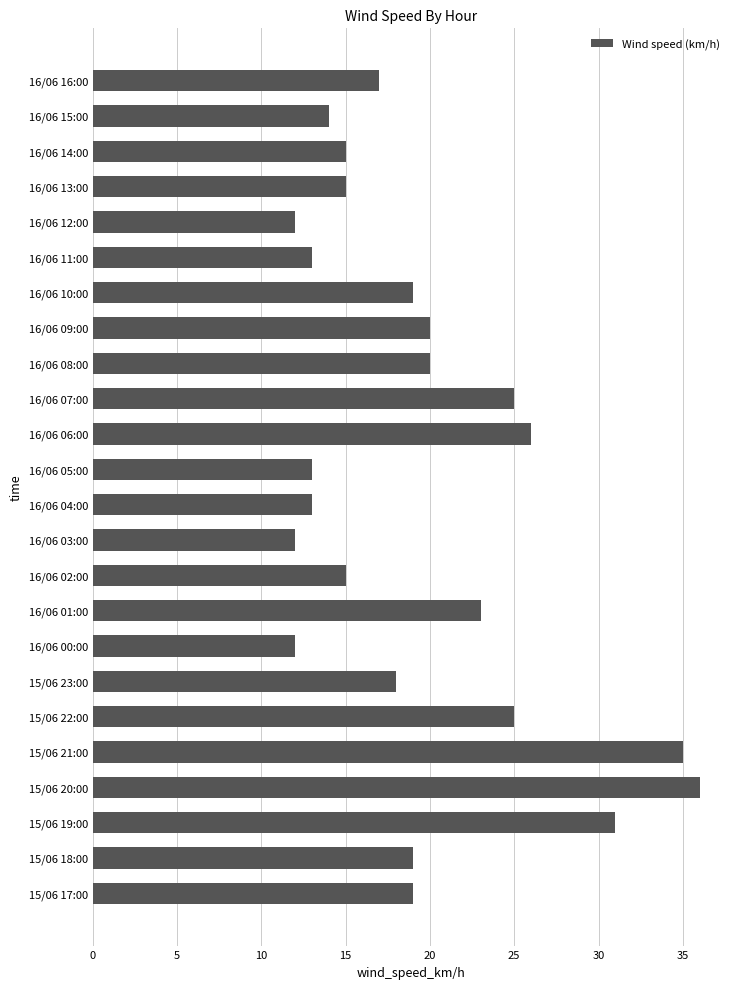

What is the average value?

19